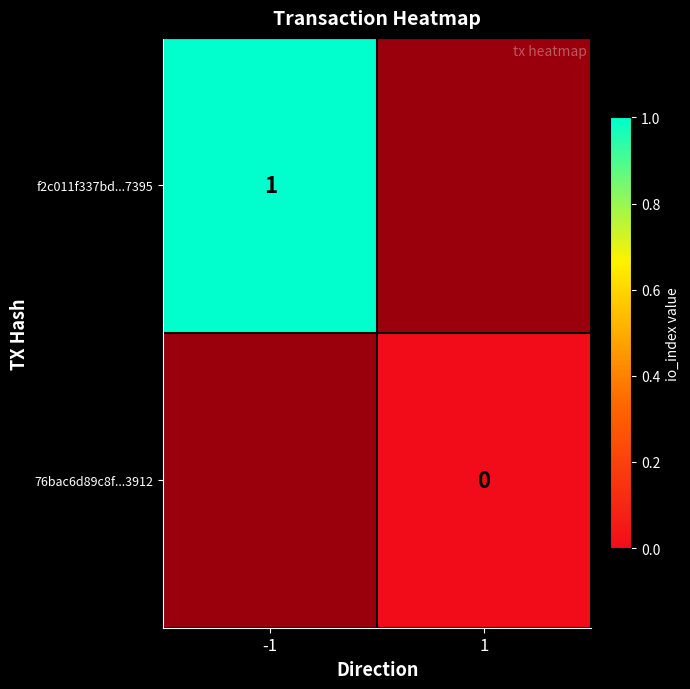

Is it true that f2c011f337bd...7395 equals 1 at -1?

True